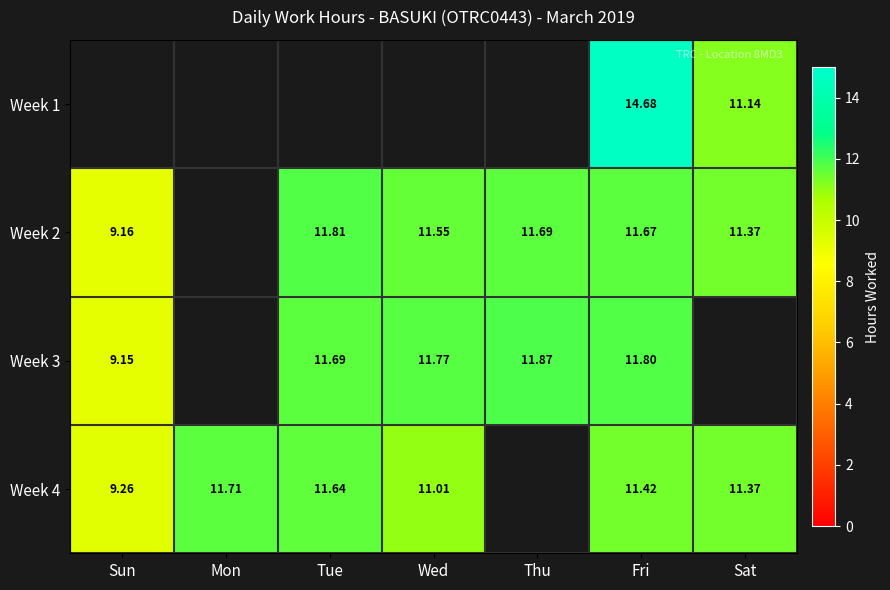

Which category has the lowest value across all series?

Sun